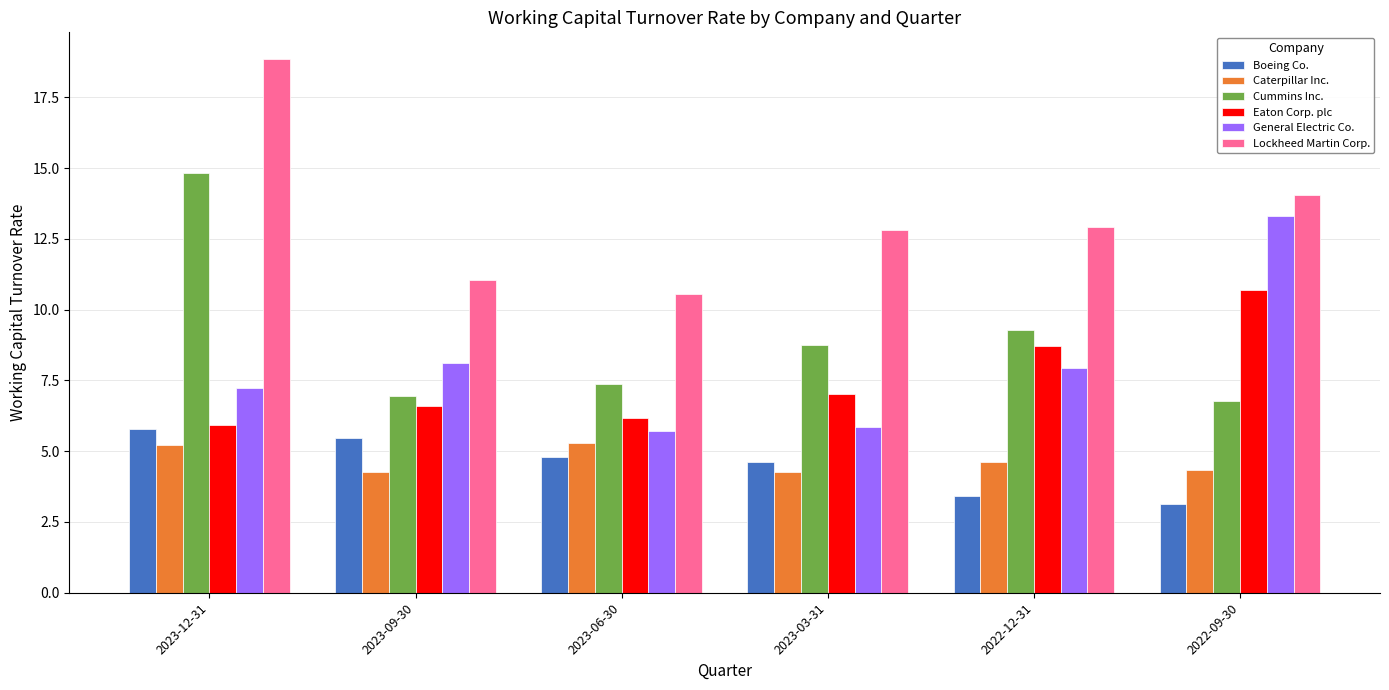

How many groups of bars are there?

6